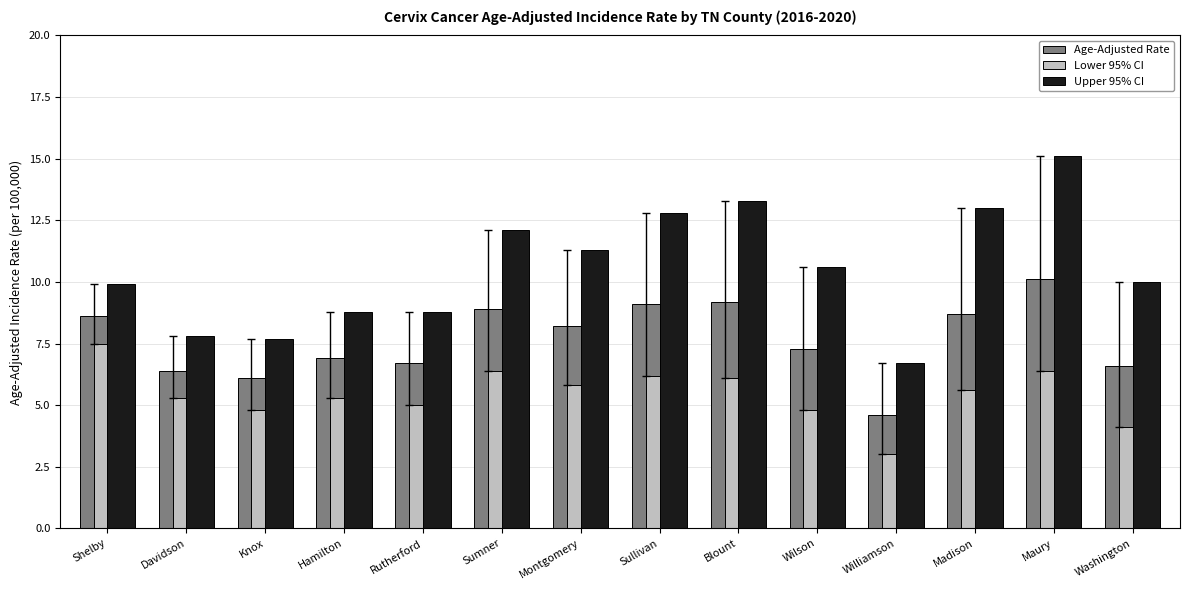

What is the value of the Lower 95% CI bar at the 14th from the left?

4.1